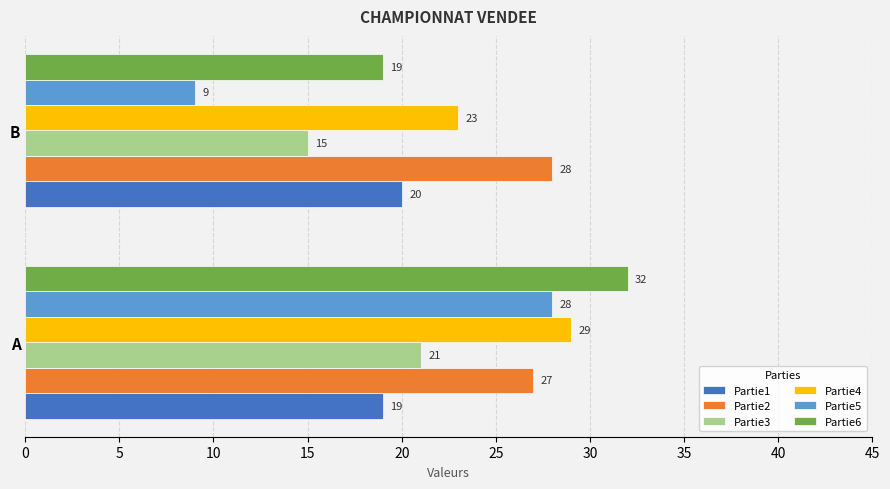

Which series changed the most between A and B?

Partie5